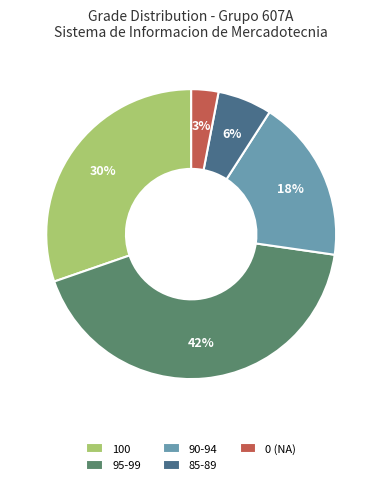

Between 0 (NA) and 85-89, which is larger?

85-89